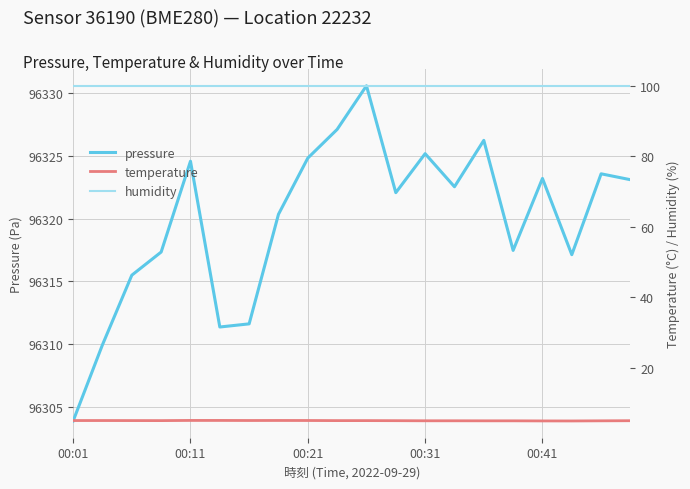

Is the value of temperature at 6 greater than the value of humidity at 7?

No